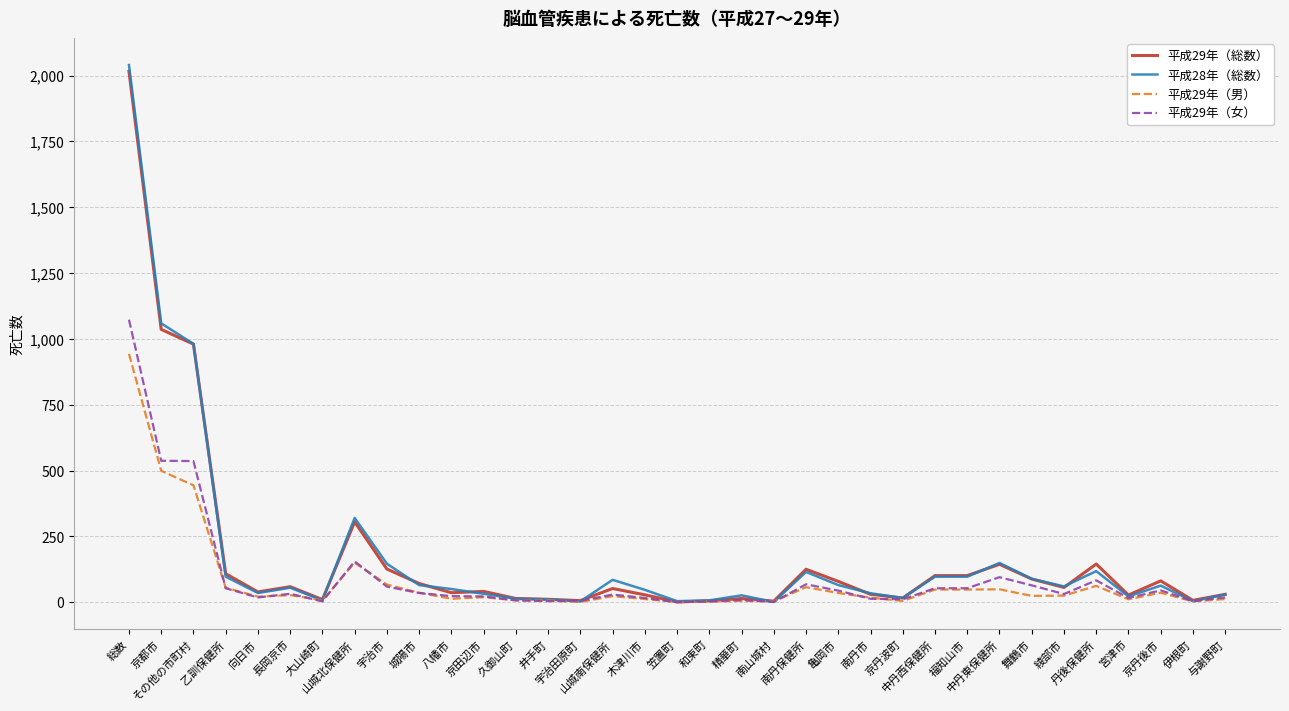

Which series changed the most between 山城北保健所 and 南丹市?

平成28年（総数）